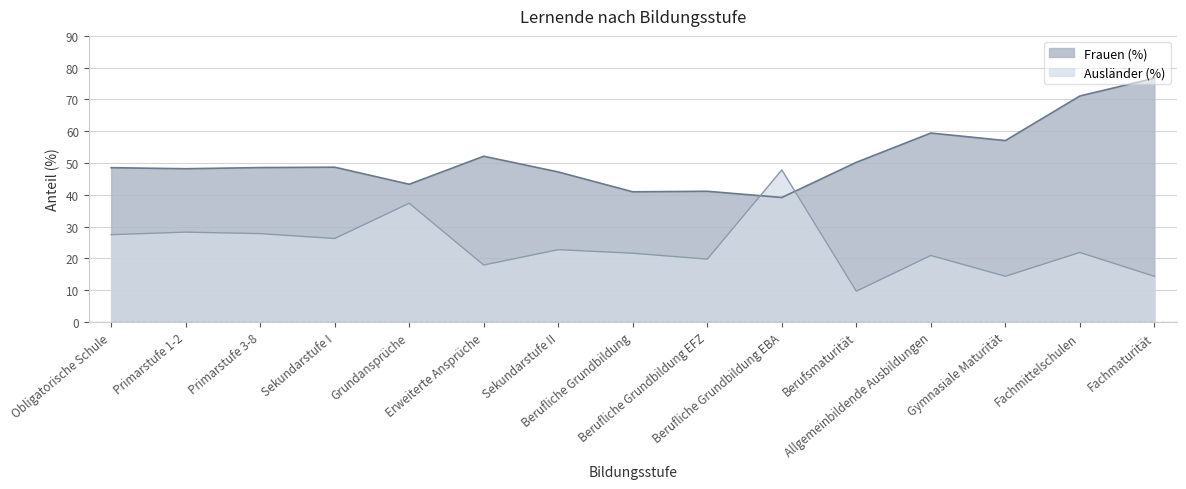

Is the value of Ausländer (%) at Berufliche Grundbildung greater than the value of Frauen (%) at Sekundarstufe II?

No